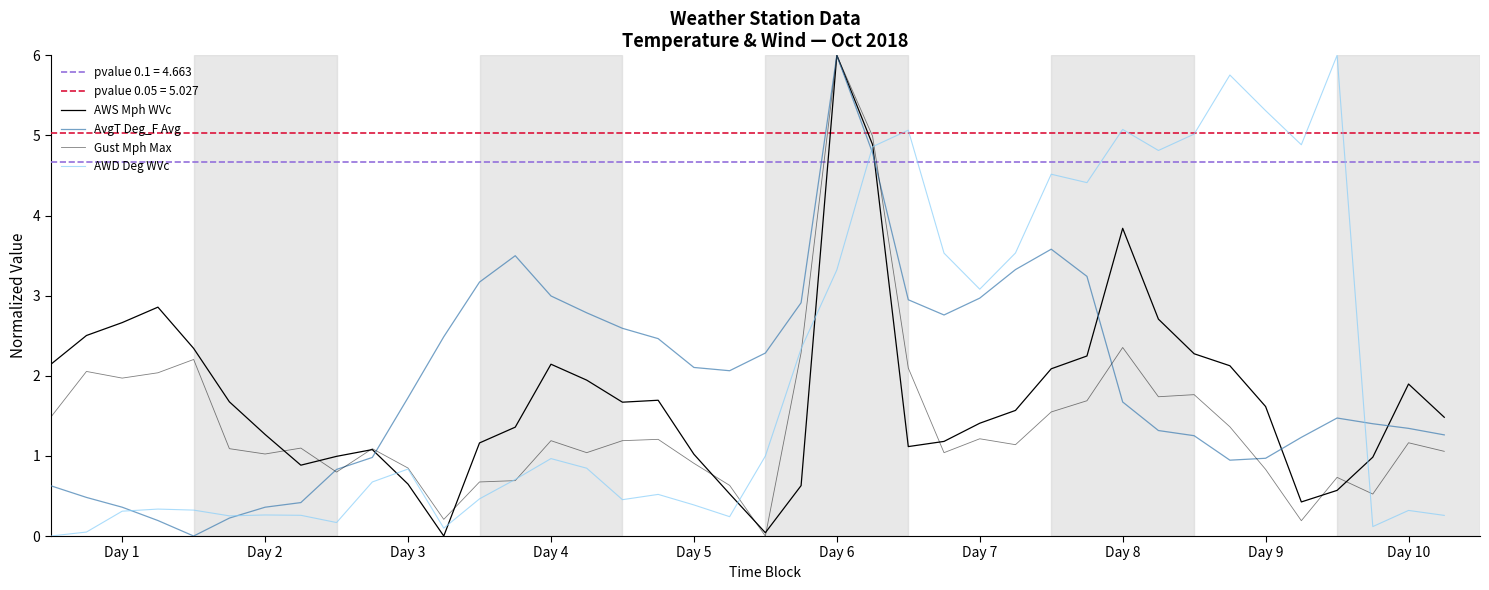

True or false: AvgT Deg_F Avg has a value of 3.5 at 13.

True